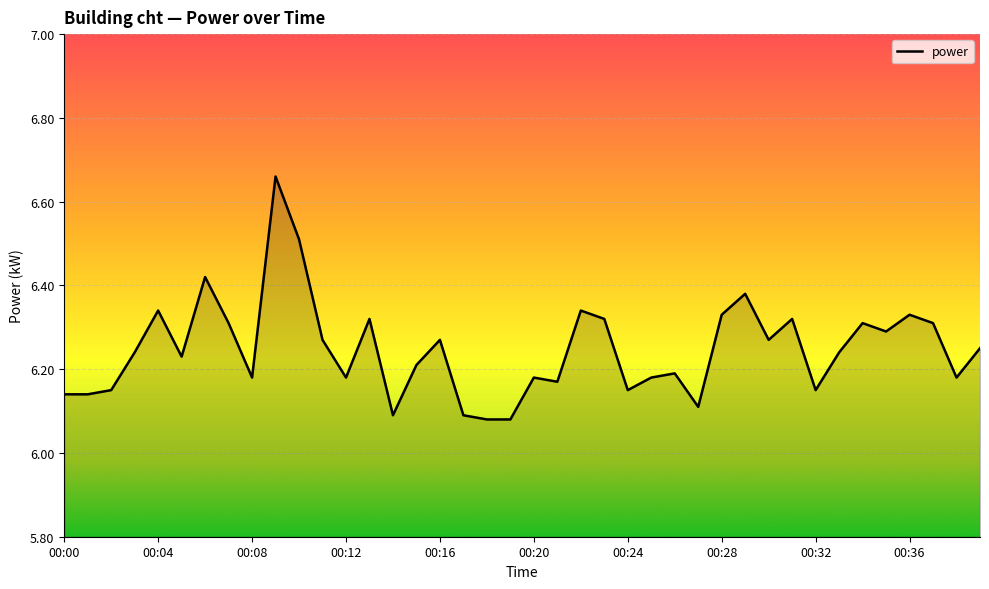

What is the difference between the maximum and minimum values?

0.6